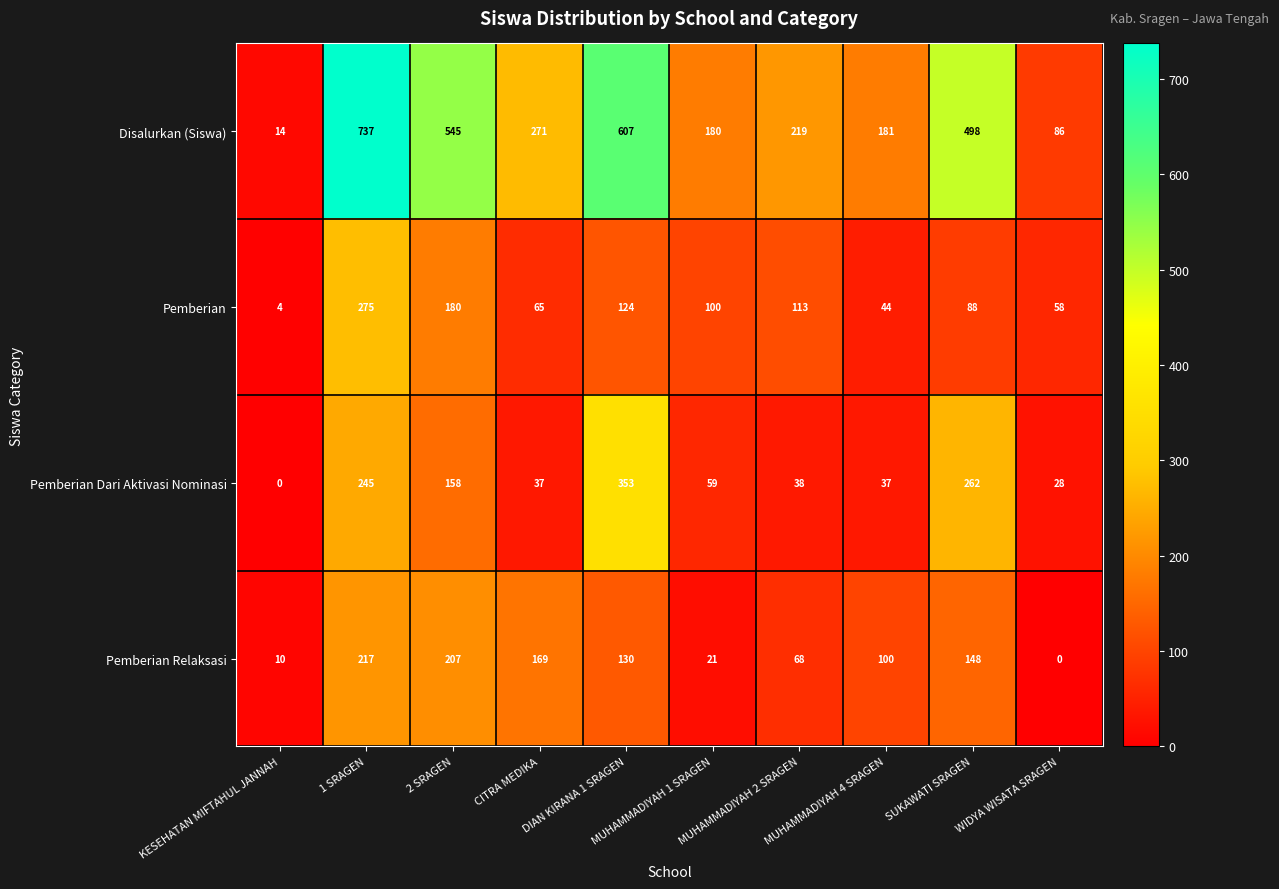

At which label does Pemberian reach its minimum?

KESEHATAN MIFTAHUL JANNAH